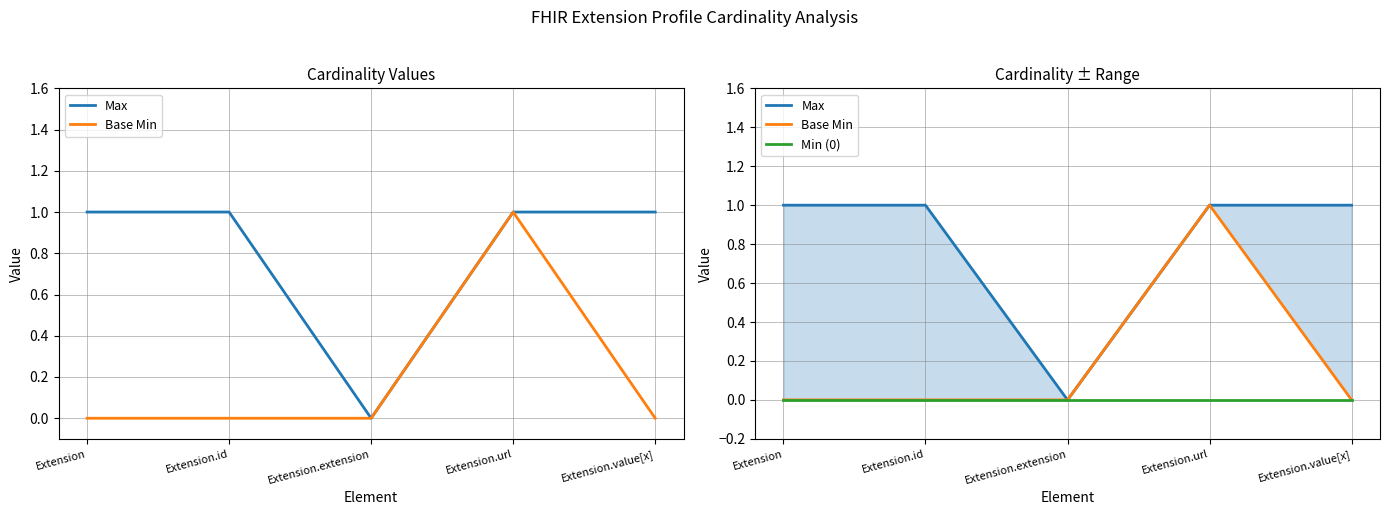

What is the spread (max minus min) of values at Extension.value[x]?

1